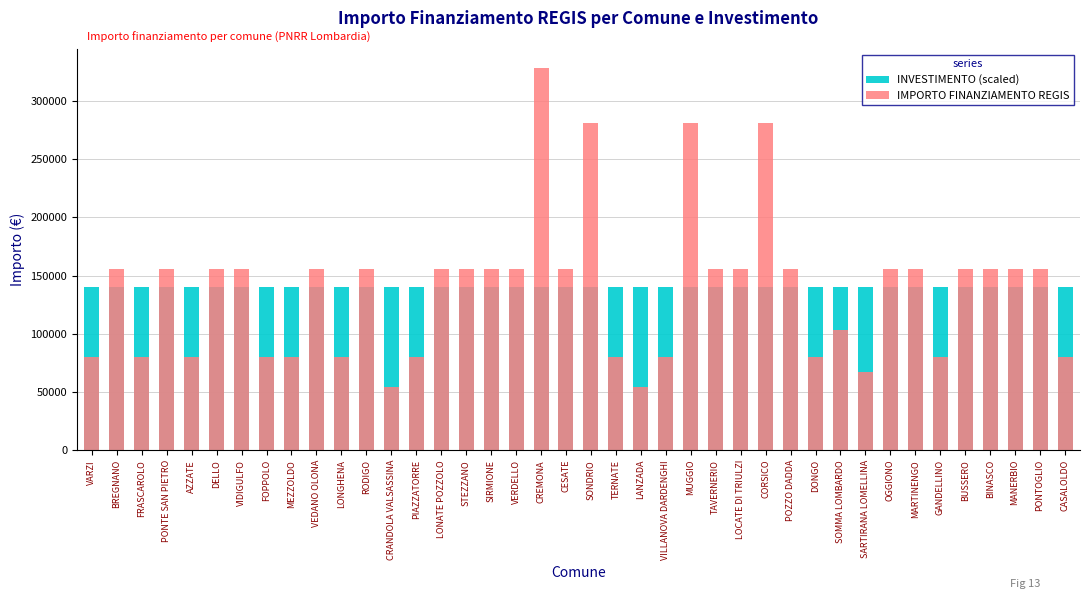

True or false: INVESTIMENTO (scaled) has a value of 52326 at DONGO.

False